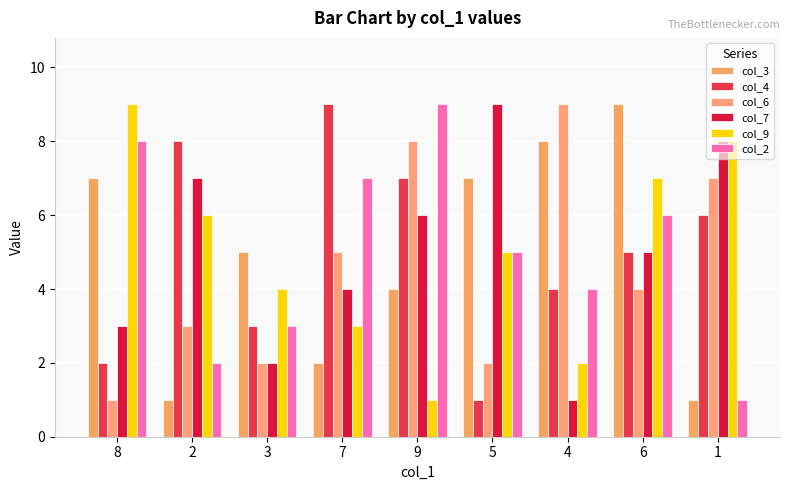

What is the sum of all col_2 values?

45